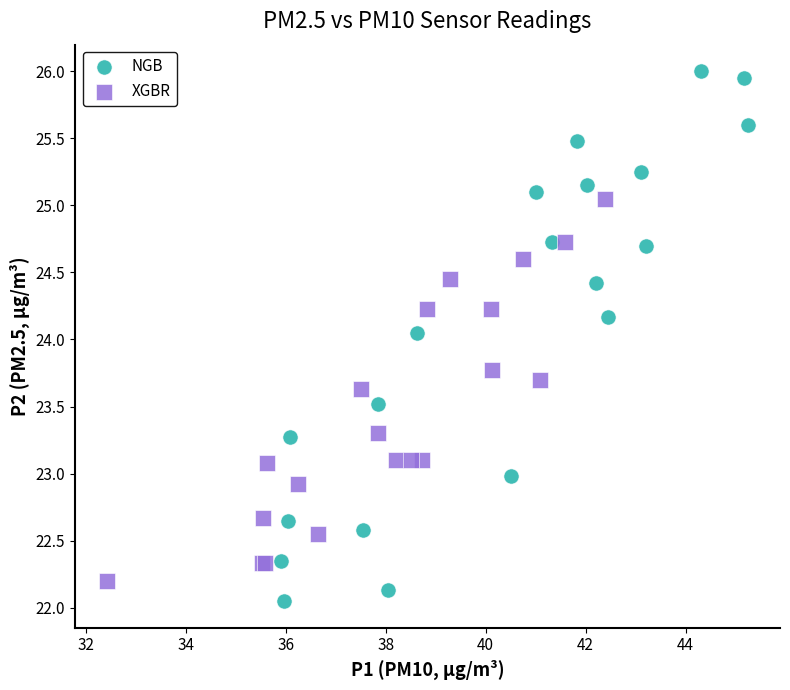

Which series has the largest Y range (max minus min)?

NGB